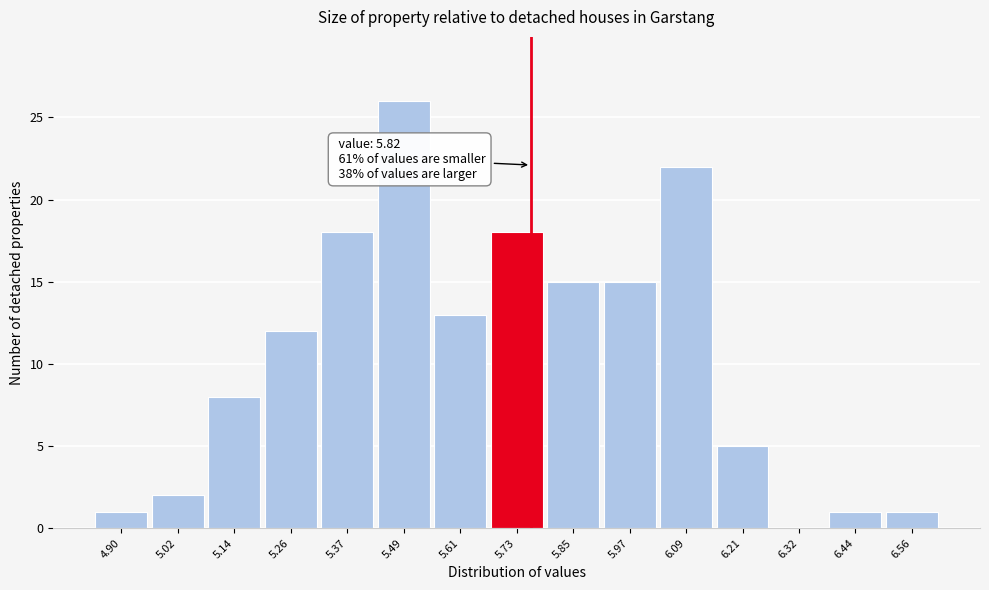

Reading left to right, list all the values displayed in this chart.

4.90=1	5.02=2	5.14=8	5.26=12	5.37=18	5.49=26	5.61=13	5.73=18	5.85=15	5.97=15	6.09=22	6.21=5	6.32=0	6.44=1	6.56=1